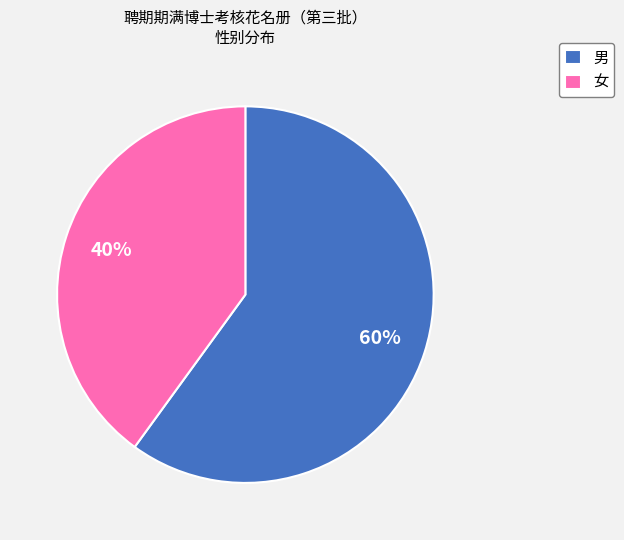

What is the smallest slice in the pie chart?

女